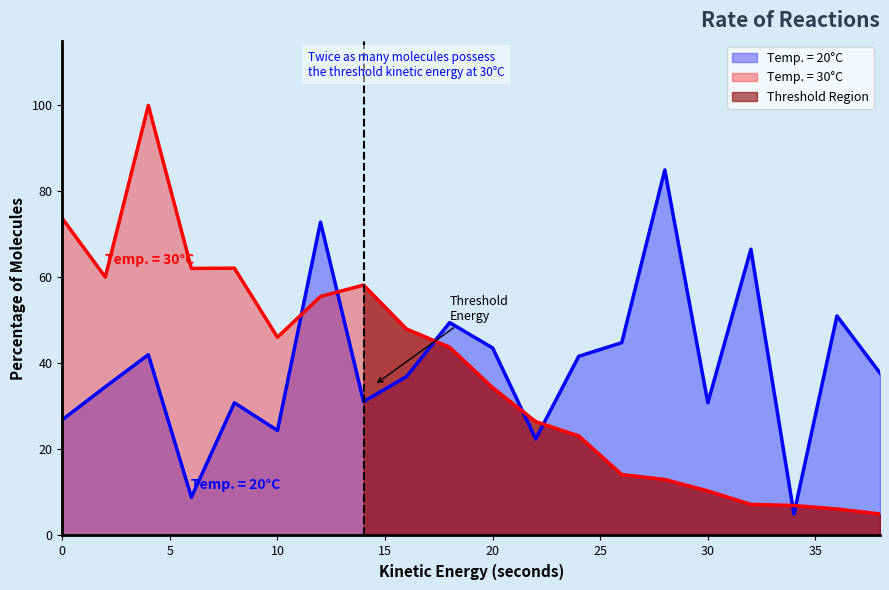

How many data points does each series have?

20